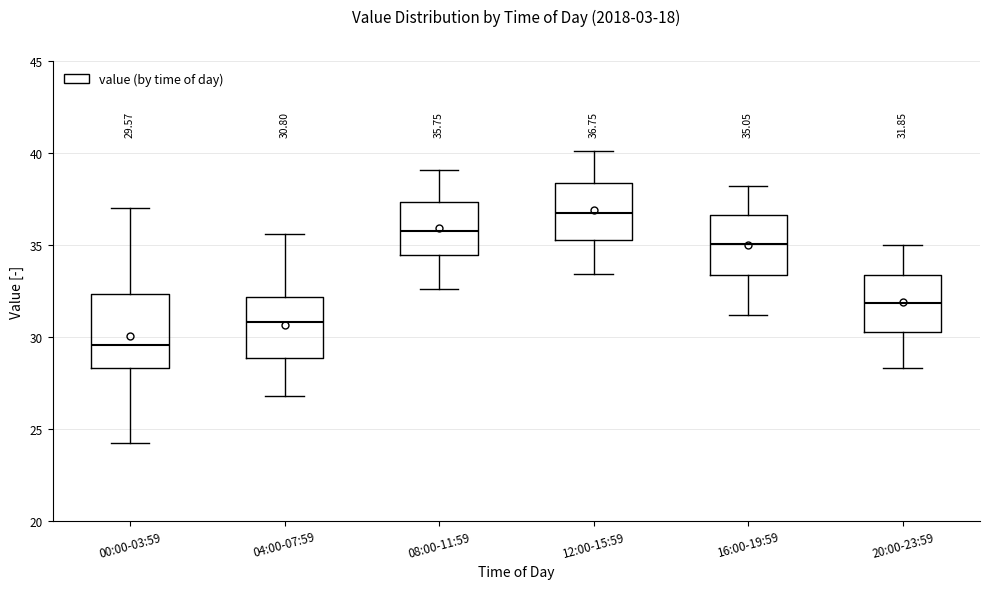

Comparing the boxes themselves (not the whiskers), which one is the tallest?

00:00-03:59